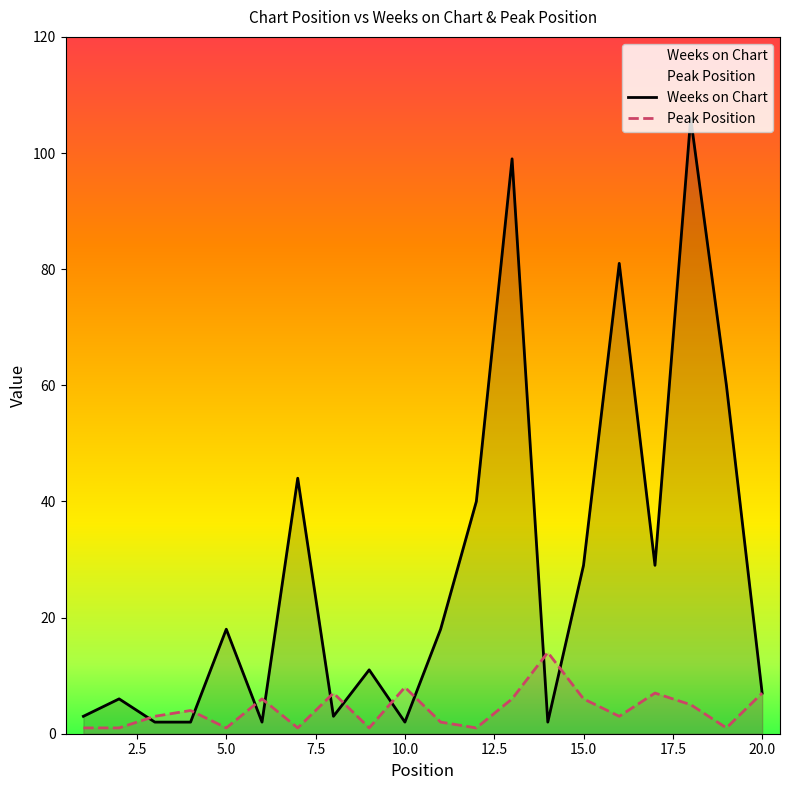

The Peak Position series shows 7 at 17. True or false?

True